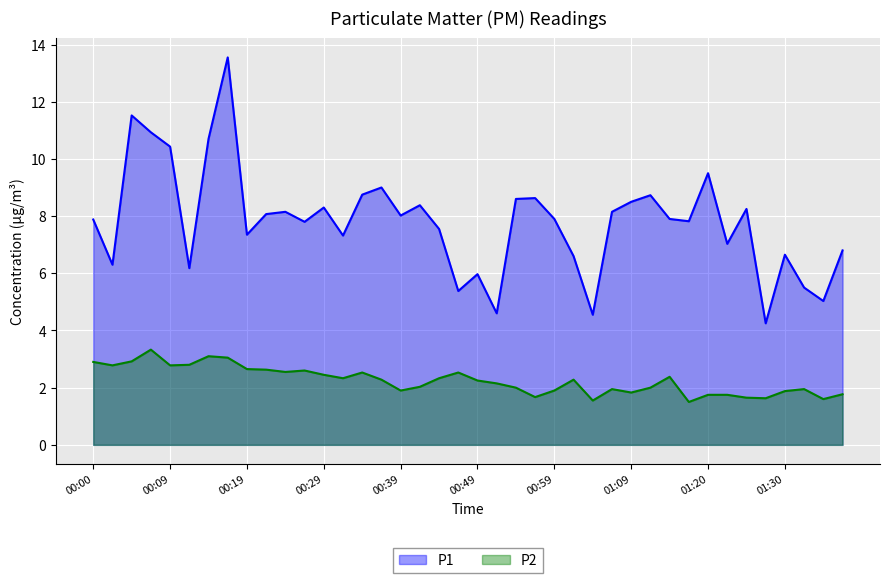

Where does the P1 series first go above 7?

00:00